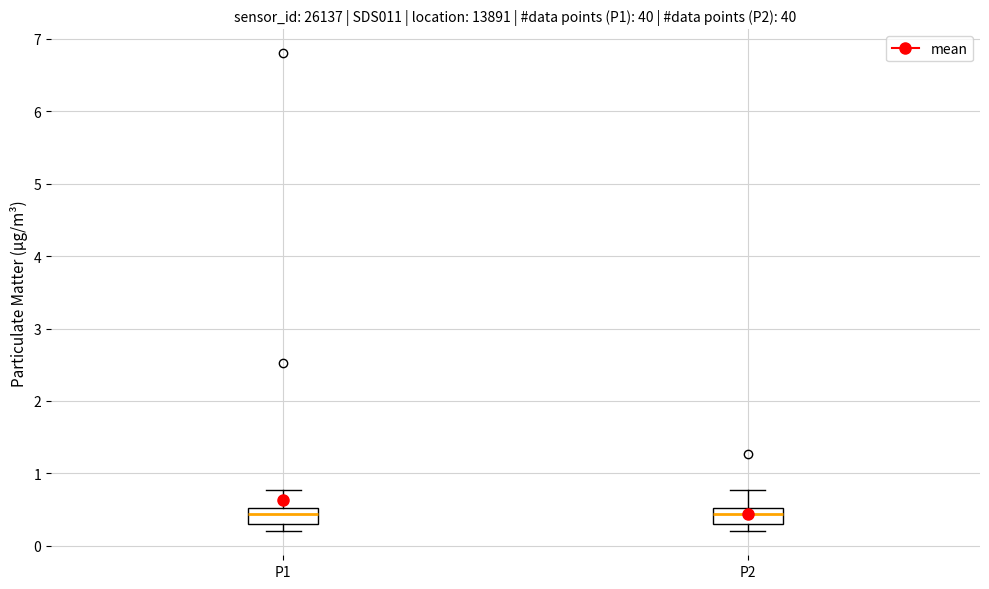

Reading left to right, transcribe this box plot: for each box, give where its median line is, the range the box spans, and where its two whiskers end, as read against the y-axis. The values are not printed on the chart, so give them approximately, as read against the axis.

P1: median 0.4, box 0.3 to 0.5, whiskers 0.2 to 0.8
P2: median 0.4, box 0.3 to 0.5, whiskers 0.2 to 0.8